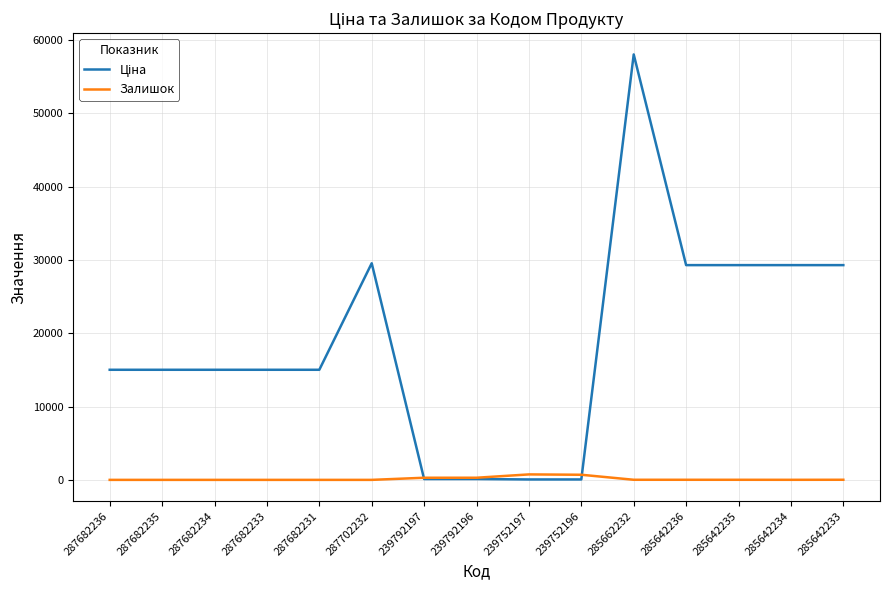

What is the difference between the Залишок values at 285642235 and 285642236?

1.0